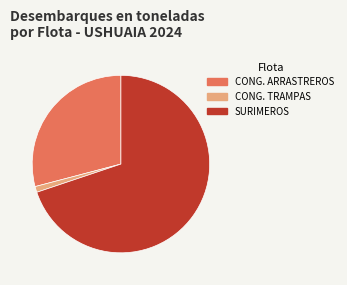

True or false: SURIMEROS accounts for 80% of the total.

False